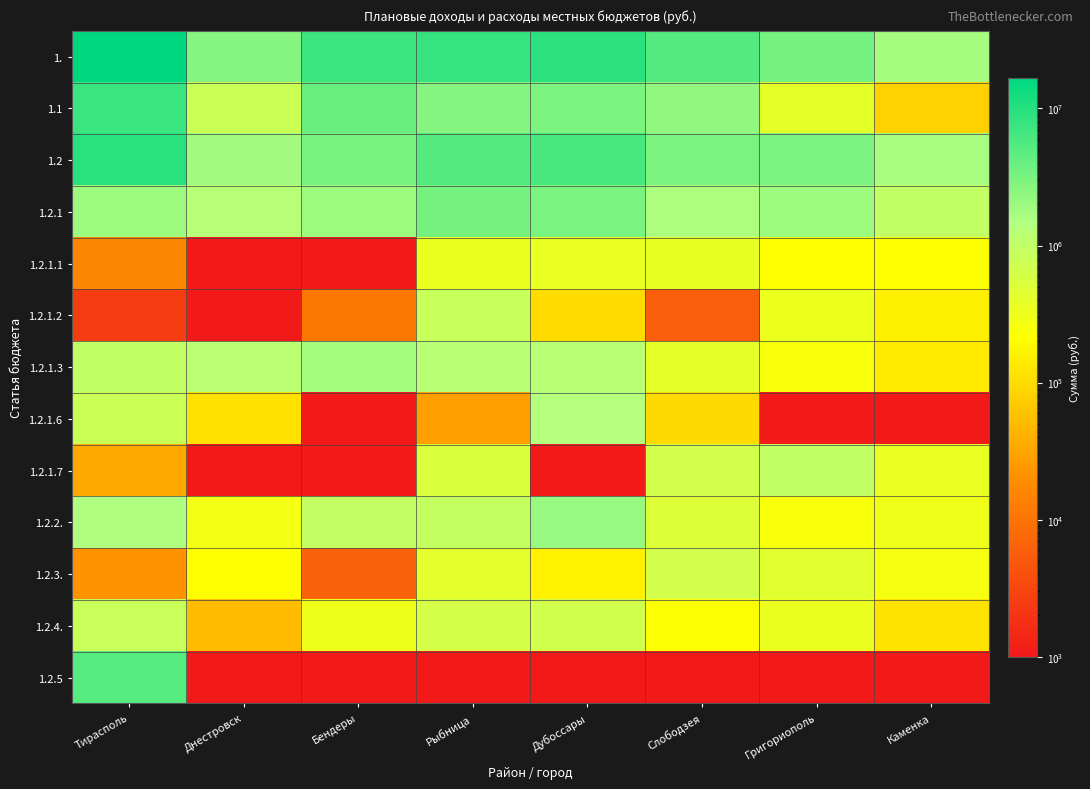

Reading left to right, what are all the values shown in this chart?

1.: Тирасполь=16824561	Днестровск=2640717	Бендеры=7194680	Рыбница=7995917	Дубоссары=9115542	Слободзея=5245990	Григориополь=3398777	Каменка=1743935
1.1: Тирасполь=7552279	Днестровск=788988	Бендеры=3969519	Рыбница=2689060	Дубоссары=2972295	Слободзея=2278536	Григориополь=403528	Каменка=81769
1.2: Тирасполь=9272282	Днестровск=1851729	Бендеры=3225161	Рыбница=5306857	Дубоссары=6143247	Слободзея=2967454	Григориополь=2995249	Каменка=1662166
1.2.1: Тирасполь=1950893	Днестровск=1303799	Бендеры=1965827	Рыбница=3357782	Дубоссары=3147290	Слободзея=1589874	Григориополь=1969472	Каменка=983295
1.2.1.1: Тирасполь=16067	Днестровск=1000	Бендеры=1000	Рыбница=341010	Дубоссары=355958	Слободзея=368219	Григориополь=206570	Каменка=214431
1.2.1.2: Тирасполь=2429	Днестровск=1000	Бендеры=10978	Рыбница=839787	Дубоссары=100063	Слободзея=5878	Григориополь=332324	Каменка=154211
1.2.1.3: Тирасполь=987531	Днестровск=1189415	Бендеры=1726465	Рыбница=1262973	Дубоссары=1259544	Слободзея=400566	Григориополь=252904	Каменка=139157
1.2.1.6: Тирасполь=803441	Днестровск=114384	Бендеры=1000	Рыбница=28000	Дубоссары=1391413	Слободзея=98719	Григориополь=1000	Каменка=1000
1.2.1.7: Тирасполь=34999	Днестровск=1000	Бендеры=1000	Рыбница=541915	Дубоссары=1000	Слободзея=646395	Григориополь=1004322	Каменка=352498
1.2.2.: Тирасполь=1488853	Днестровск=284101	Бендеры=938747	Рыбница=917835	Дубоссары=2158680	Слободзея=501201	Григориополь=255472	Каменка=300723
1.2.3.: Тирасполь=21442	Днестровск=212528	Бендеры=6633	Рыбница=411530	Дубоссары=158571	Слободзея=648970	Григориополь=432635	Каменка=258700
1.2.4.: Тирасполь=811094	Днестровск=51301	Бендеры=313954	Рыбница=619710	Дубоссары=678706	Слободзея=227409	Григориополь=337670	Каменка=119448
1.2.5: Тирасполь=5000000	Днестровск=1000	Бендеры=1000	Рыбница=1000	Дубоссары=1000	Слободзея=1000	Григориополь=1000	Каменка=1000